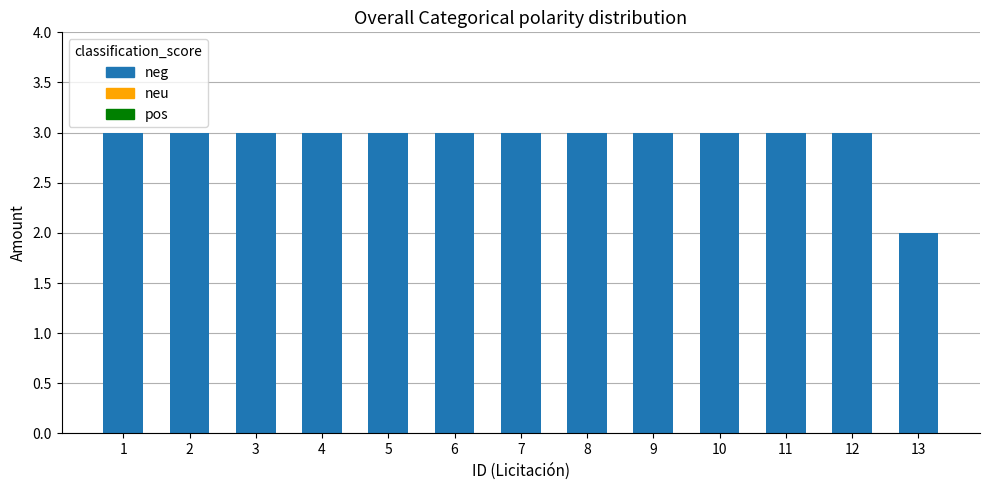

Which label corresponds to the smallest value in the chart?

13